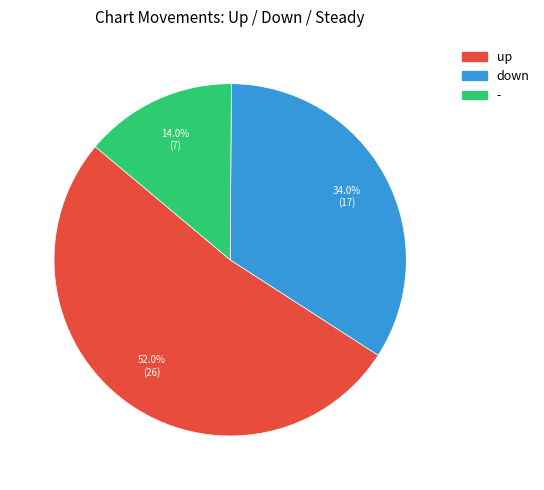

To the nearest percent, what is the difference between the up and down slice percentages?

18%